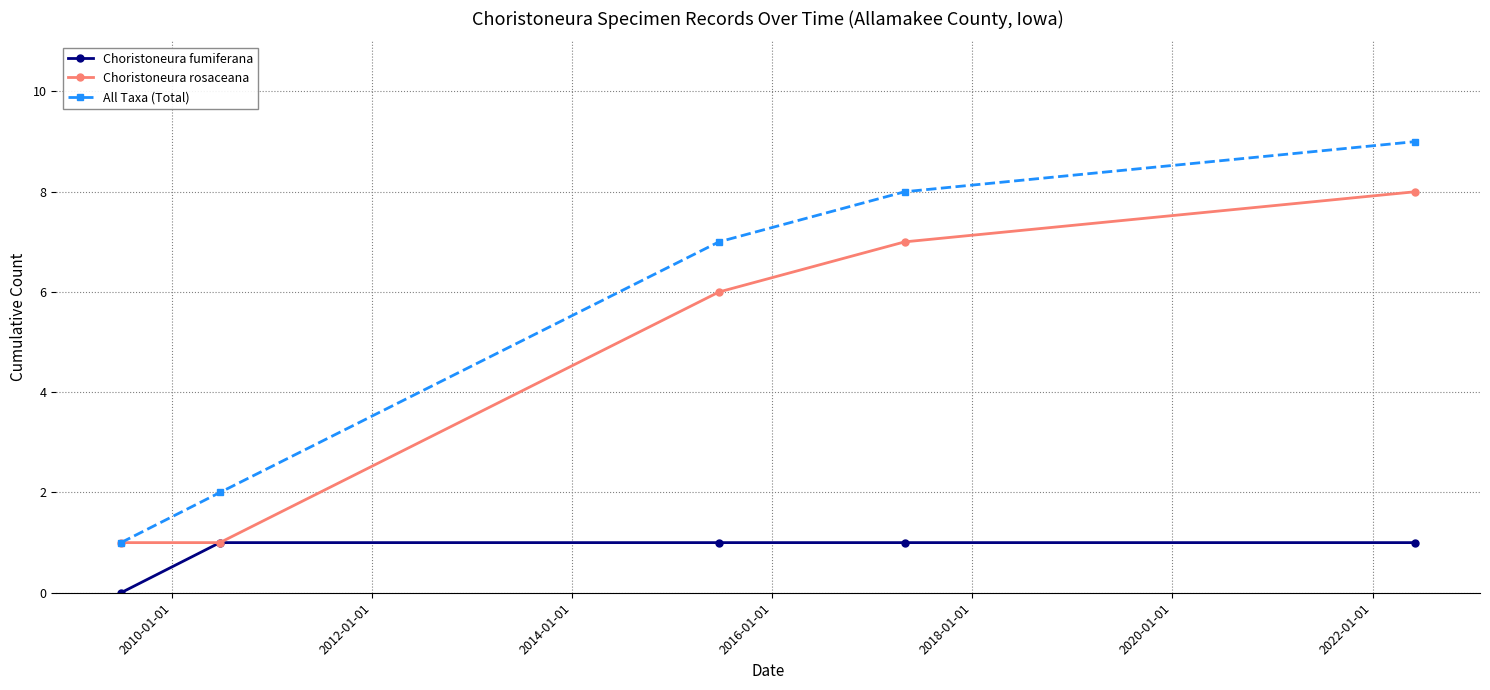

Which series has the largest total across all categories?

All Taxa (Total)